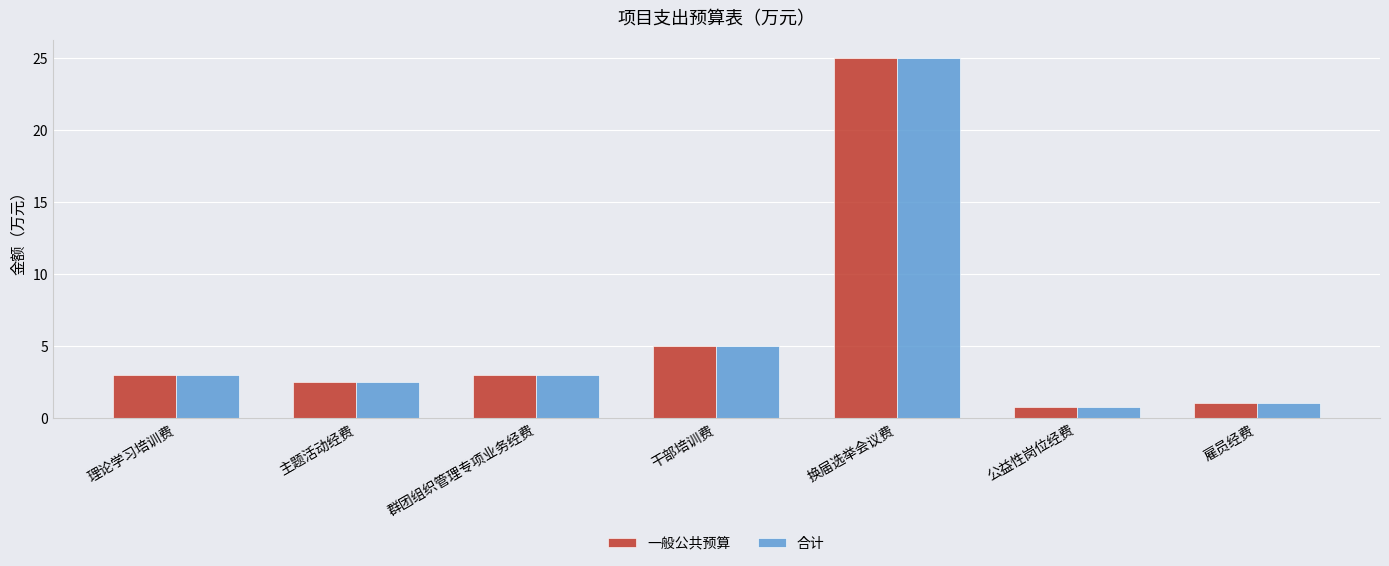

What is the average value of the 合计 series?

5.8